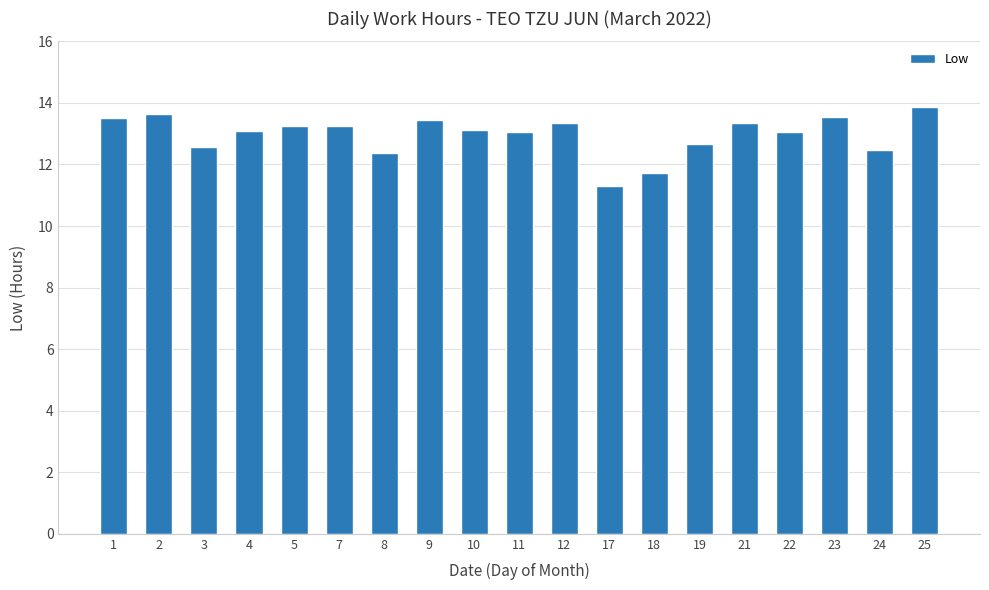

What is the difference between the second highest and second lowest values?

1.9